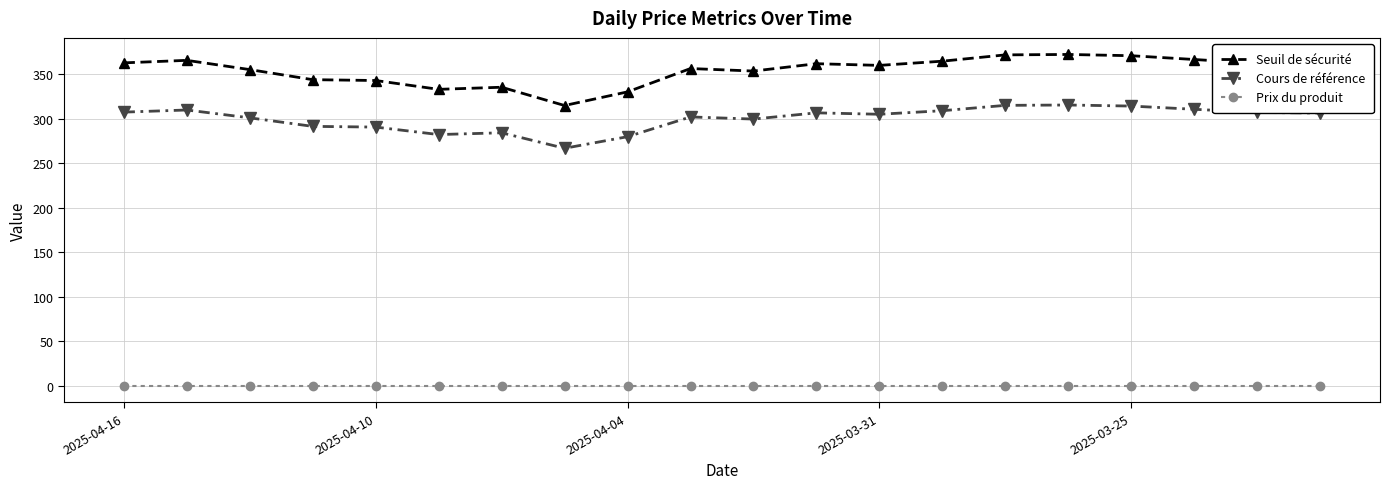

What is the value of the Seuil de sécurité point at the 11th from the left?

353.5